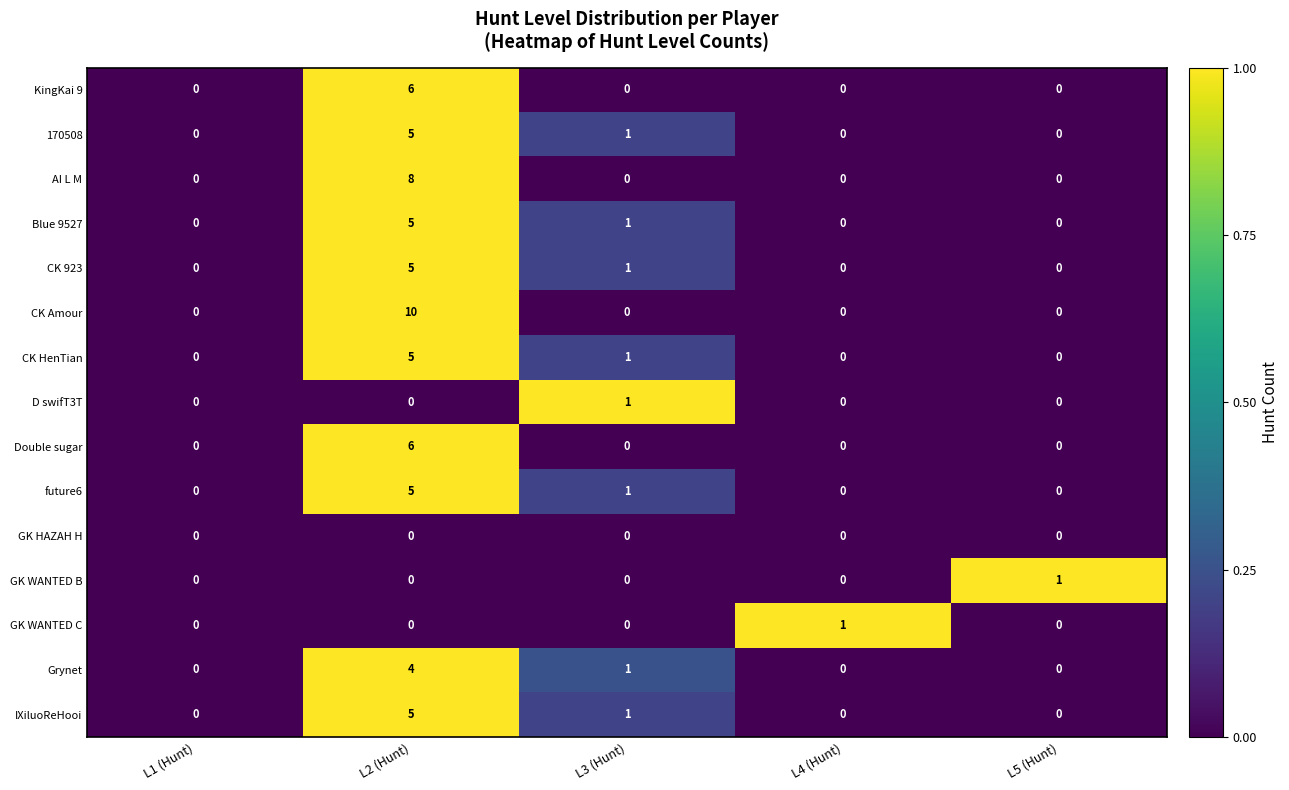

The future6 series shows 0 at L5 (Hunt). True or false?

True